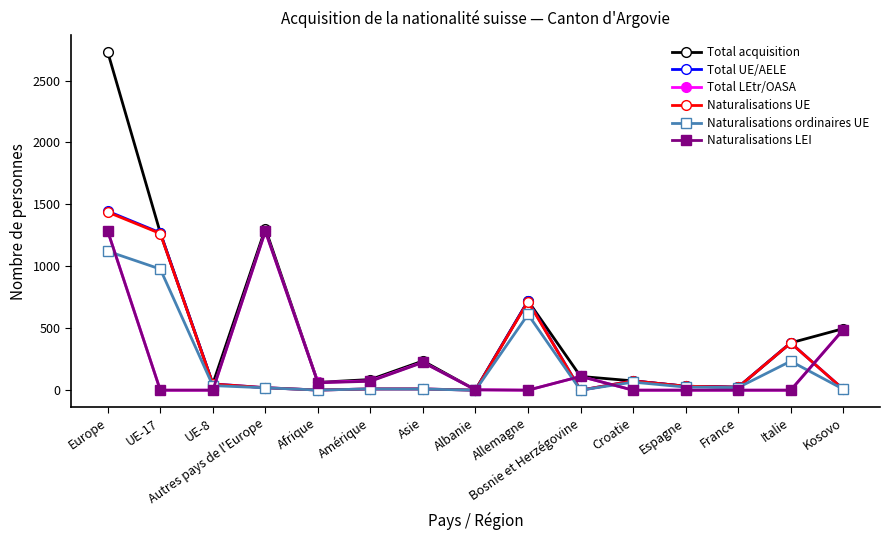

True or false: Total acquisition has more than 0 points higher than both neighbors.

True